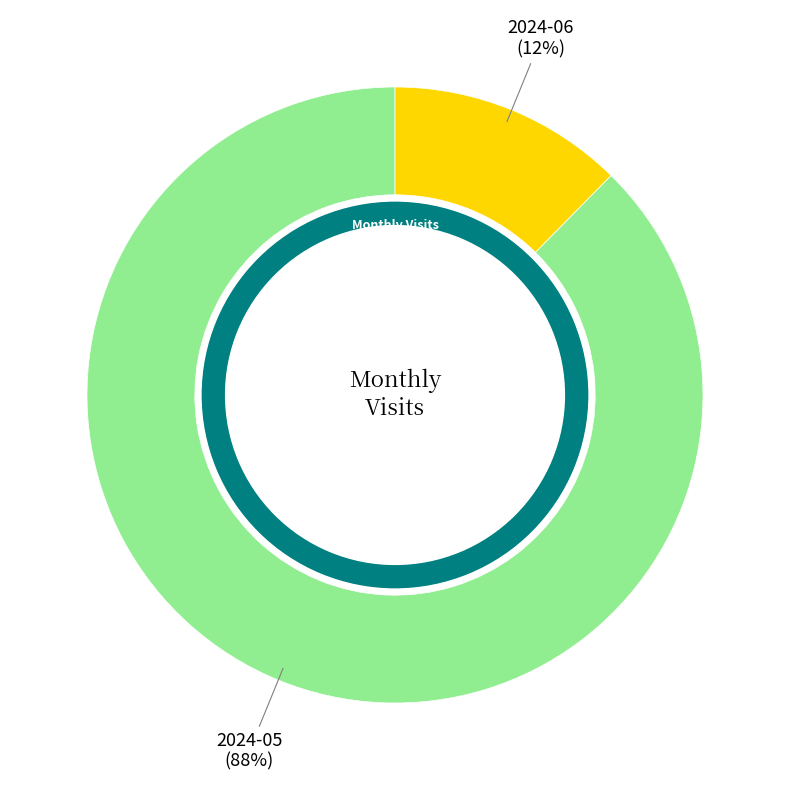

What percentage is the 2024-06 slice, to the nearest percent?

12%